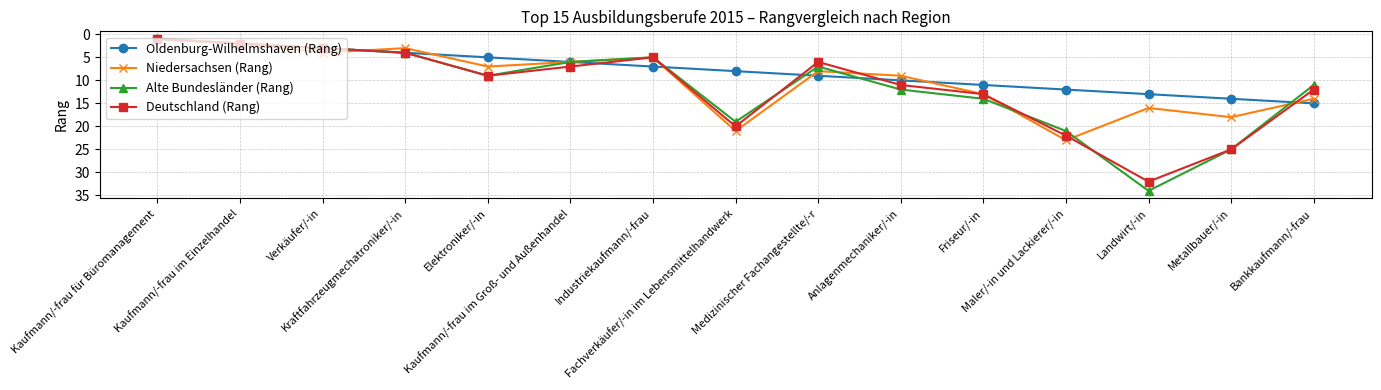

Which series has the largest range (max minus min)?

Alte Bundesländer (Rang)